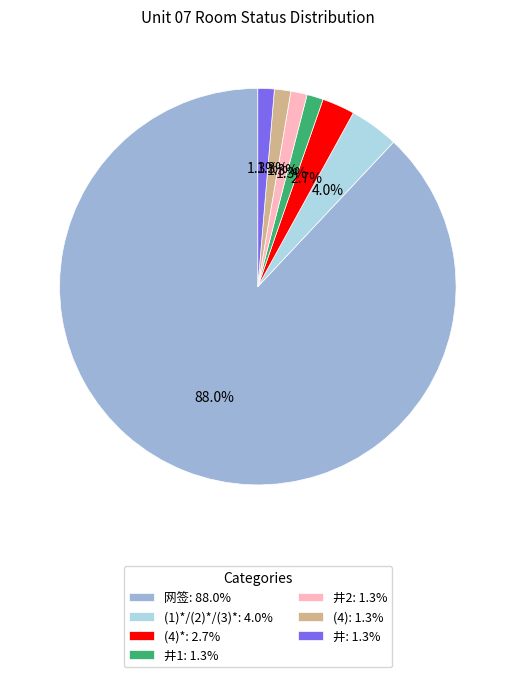

What is the largest slice in the pie chart?

网签: 88.0%